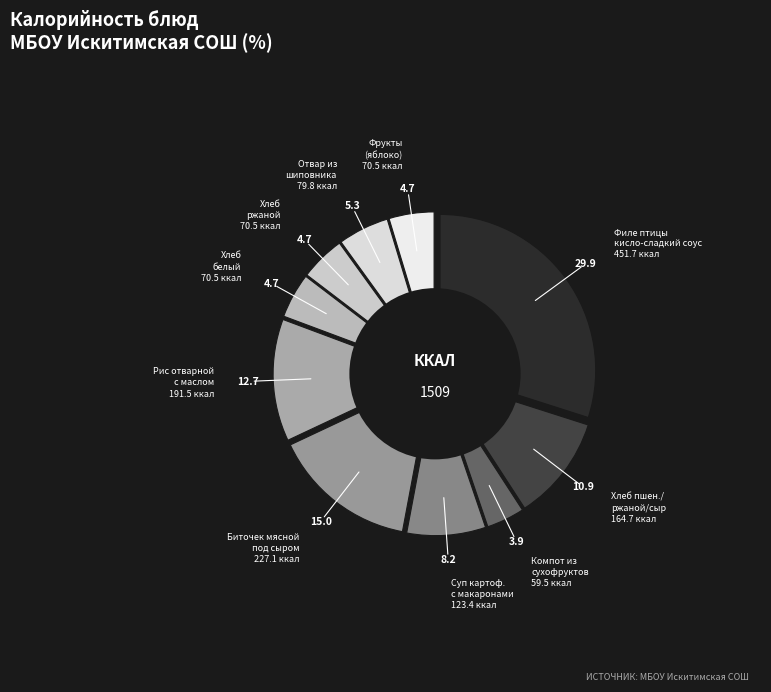

What percentage do хлеб ржаной (Обед) and биточек мясной (Обед) together represent?

19.7%